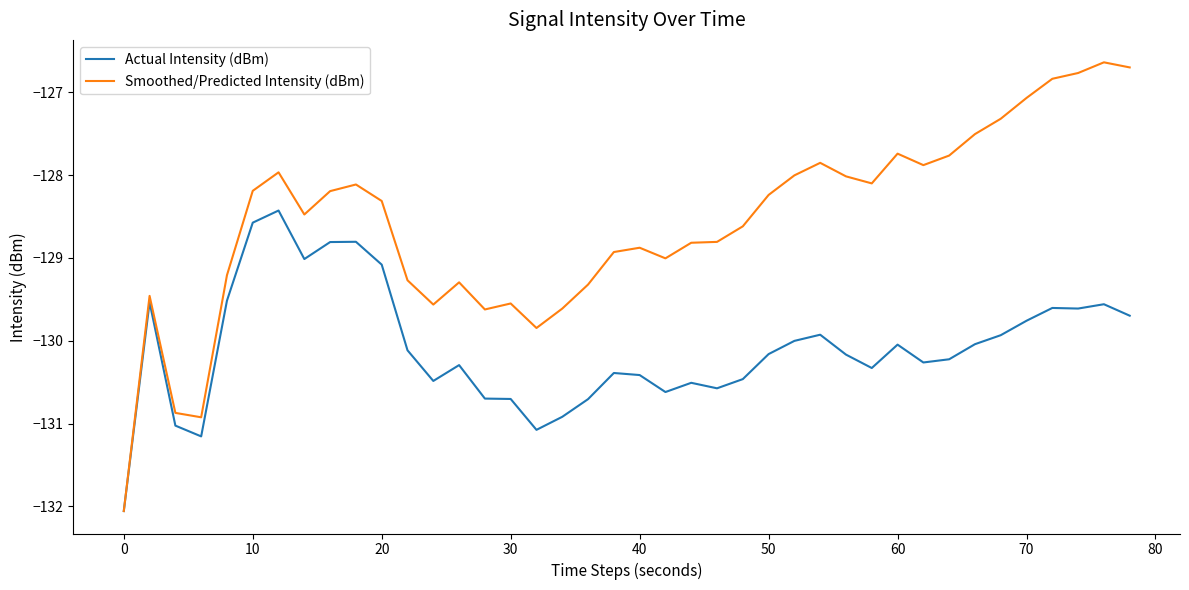

What are all the series names shown in the legend?

Actual Intensity (dBm), Smoothed/Predicted Intensity (dBm)